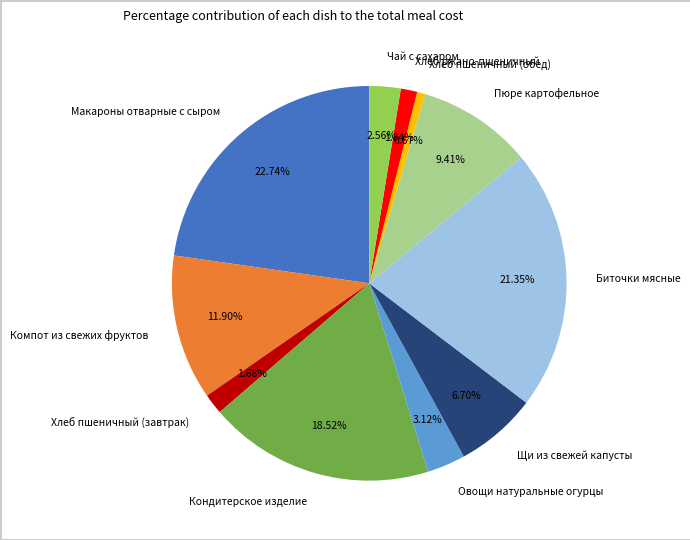

Which category has the smallest portion of the pie?

Хлеб пшеничный (обед)